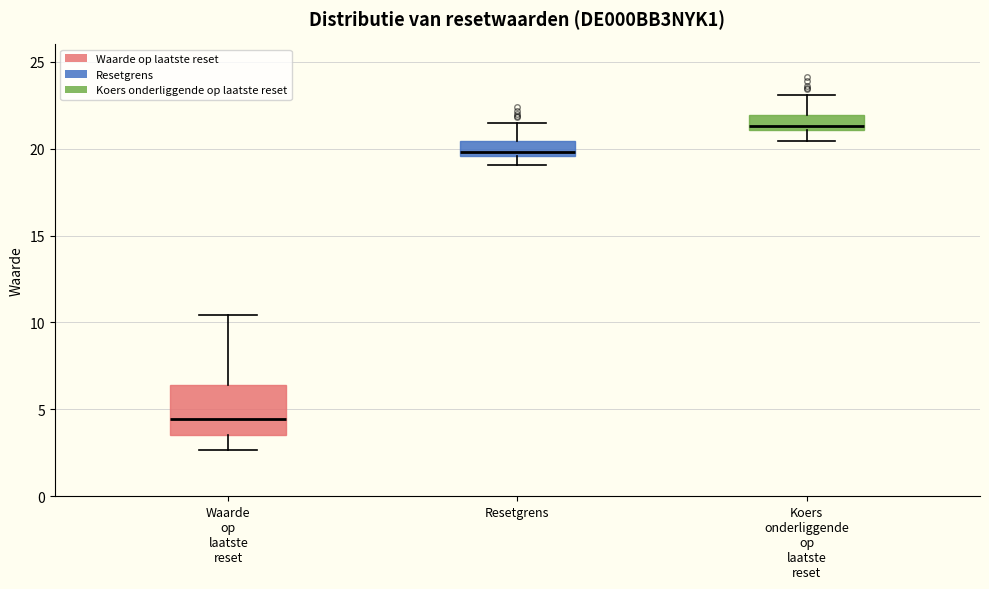

Which box's median line is the highest?

Koers onderliggende op laatste reset